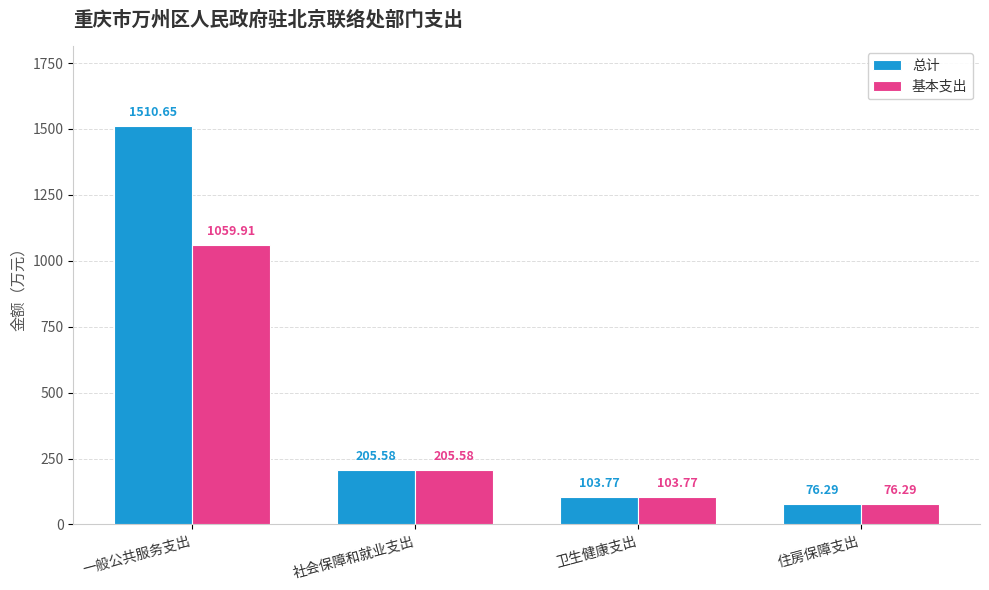

Count the number of data series in this chart.

2